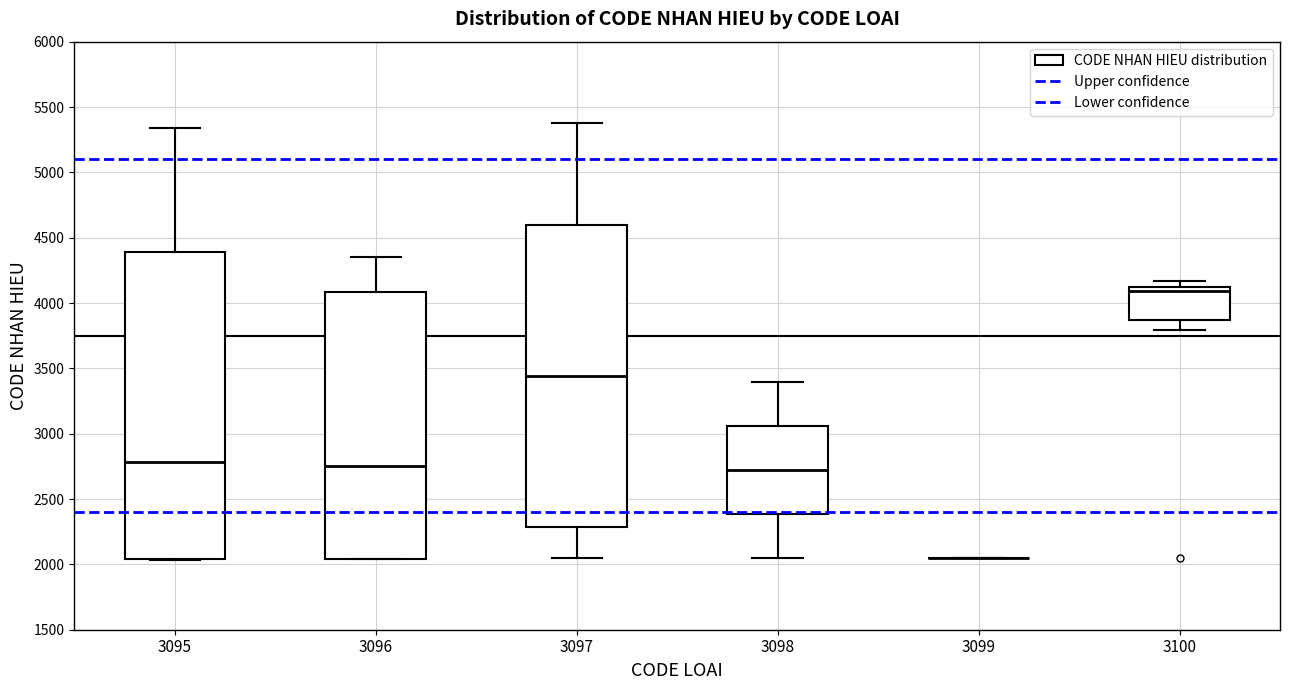

Reading left to right, read every box against the y-axis: the position of its median line, the range the box covers, and the ends of its whiskers. The values are not printed on the chart, so give them approximately, as read against the axis.

3095: median 2800, box 2050 to 4400, whiskers 2050 to 5350
3096: median 2750, box 2050 to 4100, whiskers 2050 to 4350
3097: median 3450, box 2300 to 4600, whiskers 2050 to 5400
3098: median 2700, box 2400 to 3050, whiskers 2050 to 3400
3099: box collapsed to a line at 2050, whiskers 2050 to 2050
3100: median 4100 (just below the box's upper edge), box 3850 to 4100, whiskers 3800 to 4150